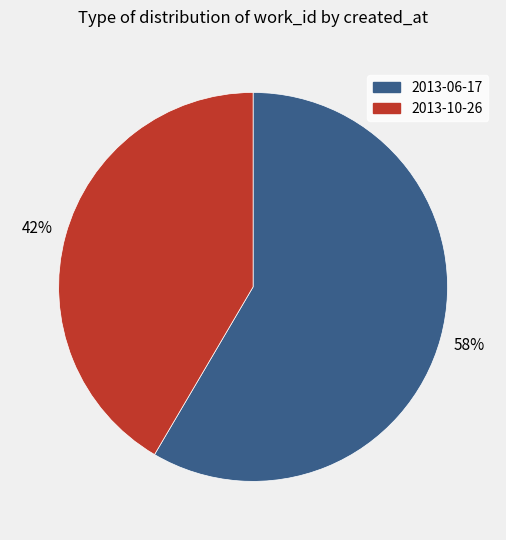

To the nearest percent, what portion does 2013-10-26 represent?

42%